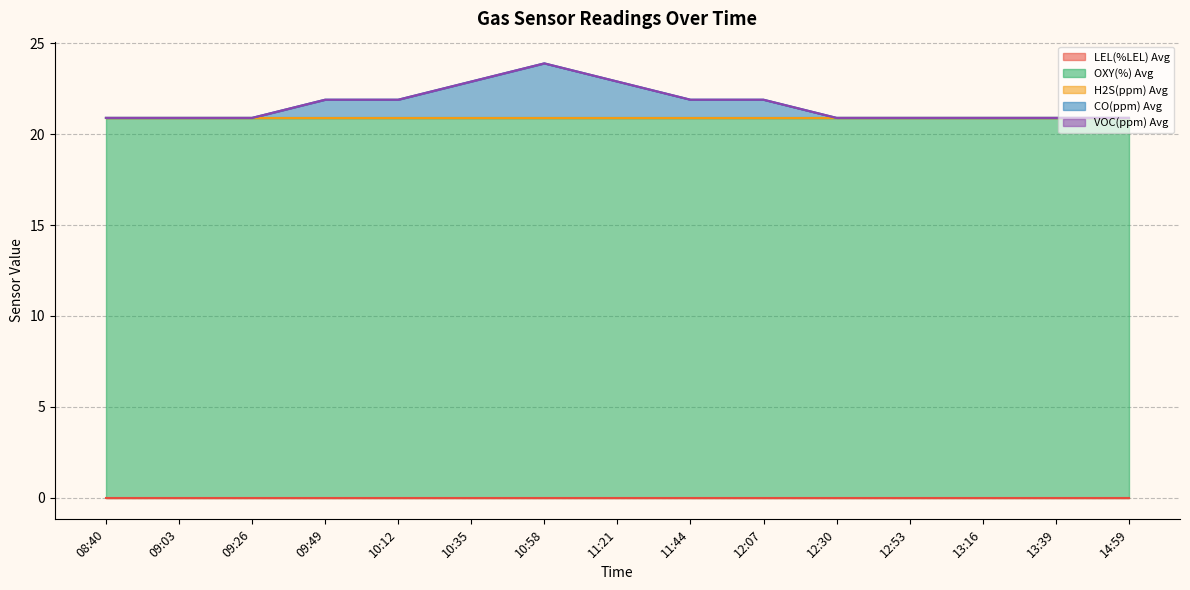

What is the label of the 2nd point from the right?

13:39